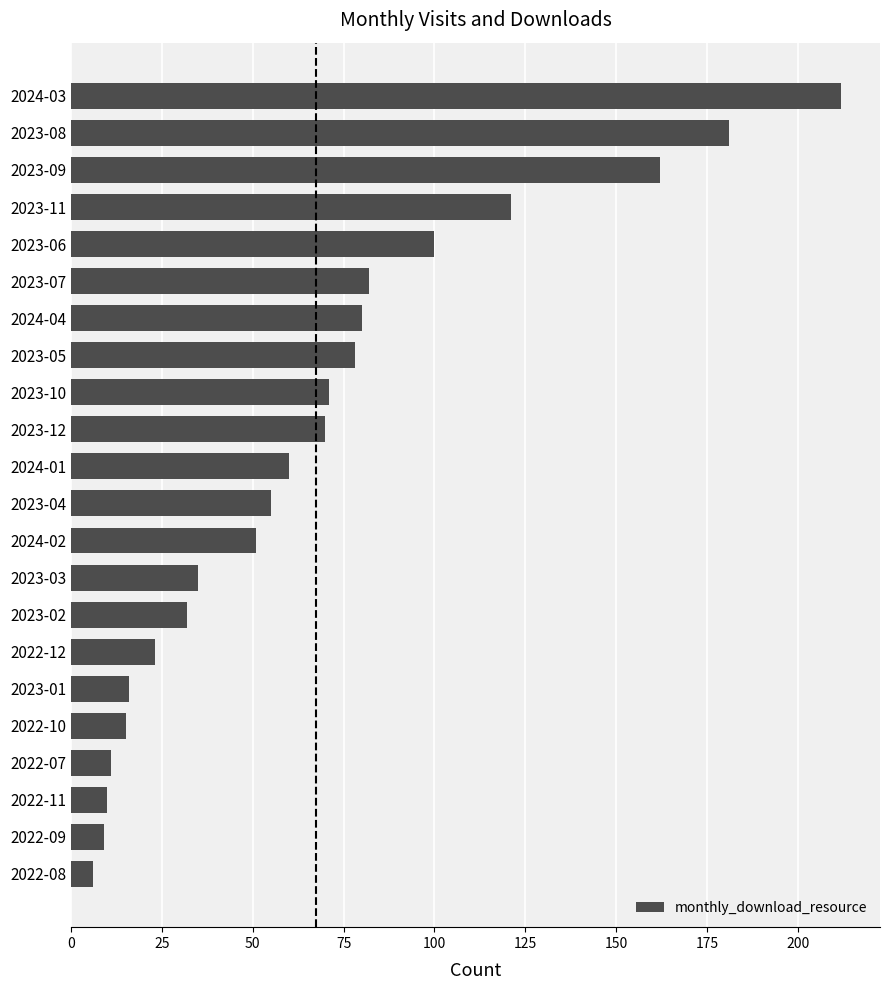

What is the approximate value at 2023-07?

82